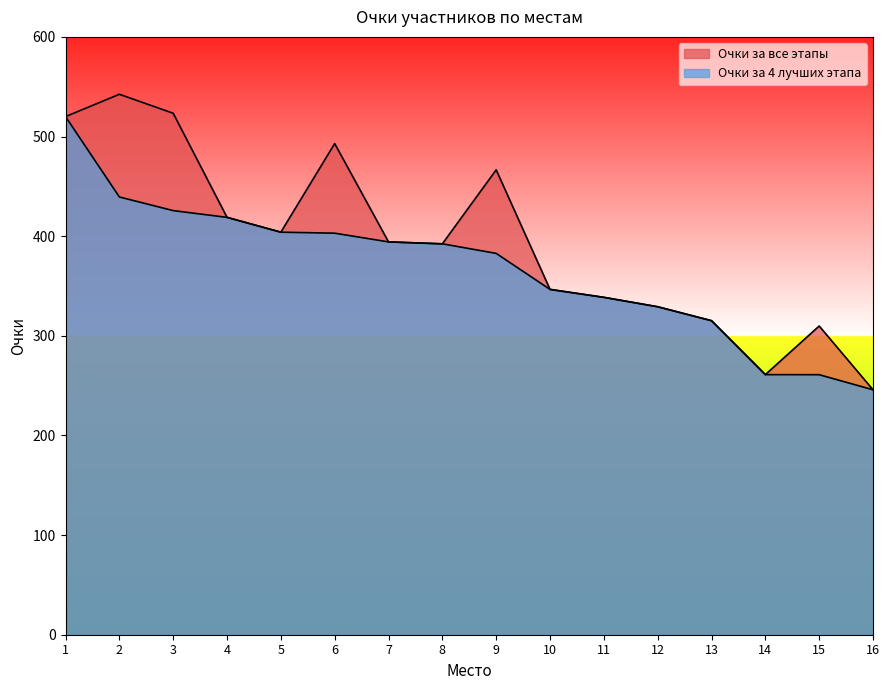

What is the value of the Очки за 4 лучших этапа point at the 8th from the left?

392.3